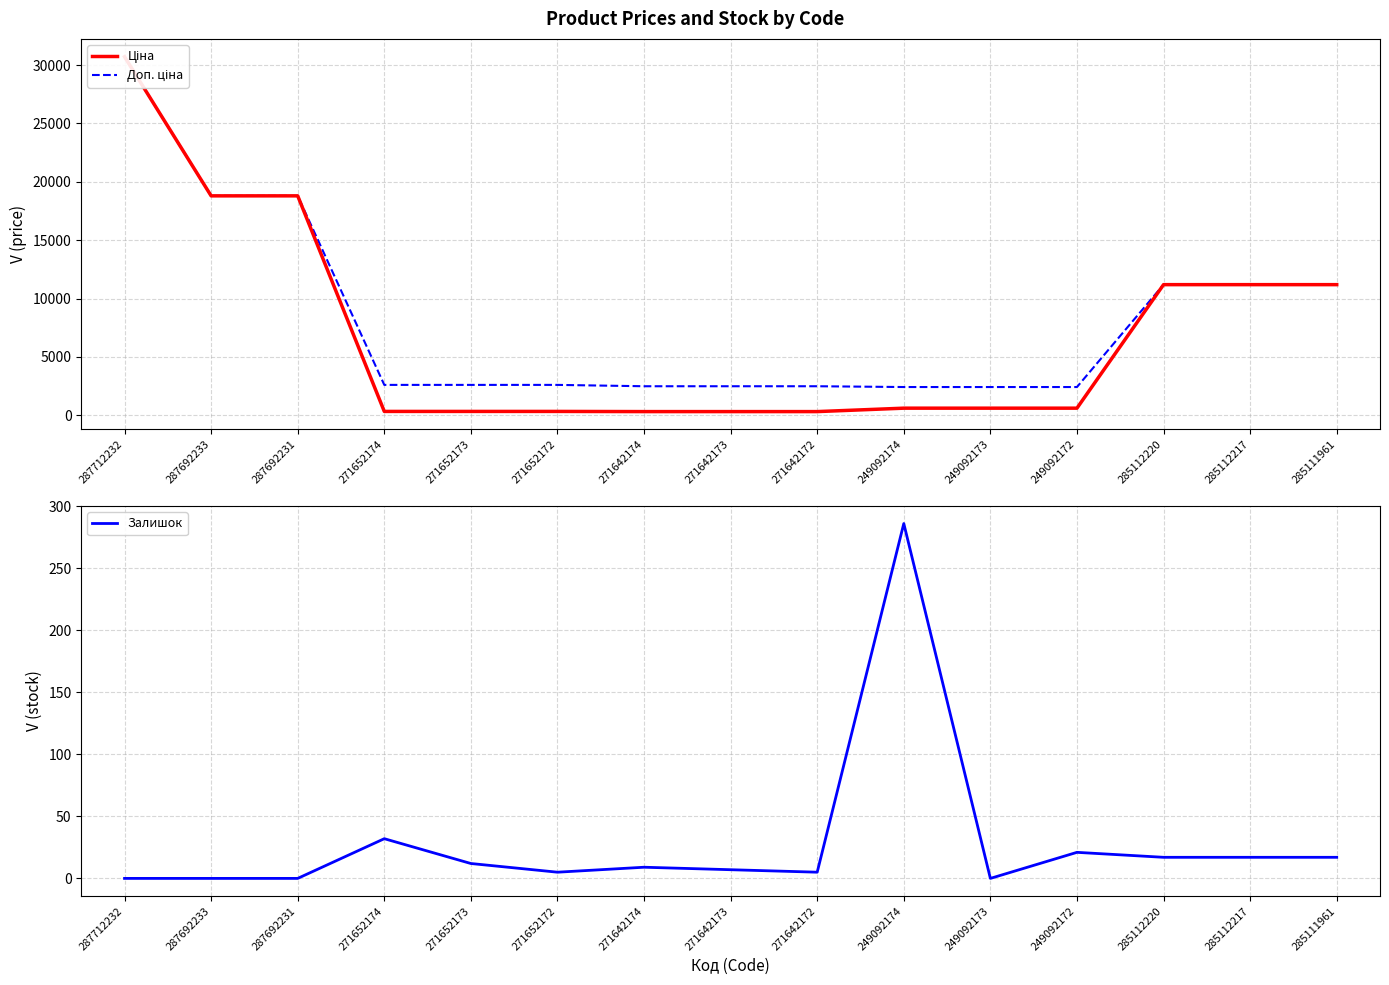

True or false: Доп. ціна and Ціна cross at least once.

False